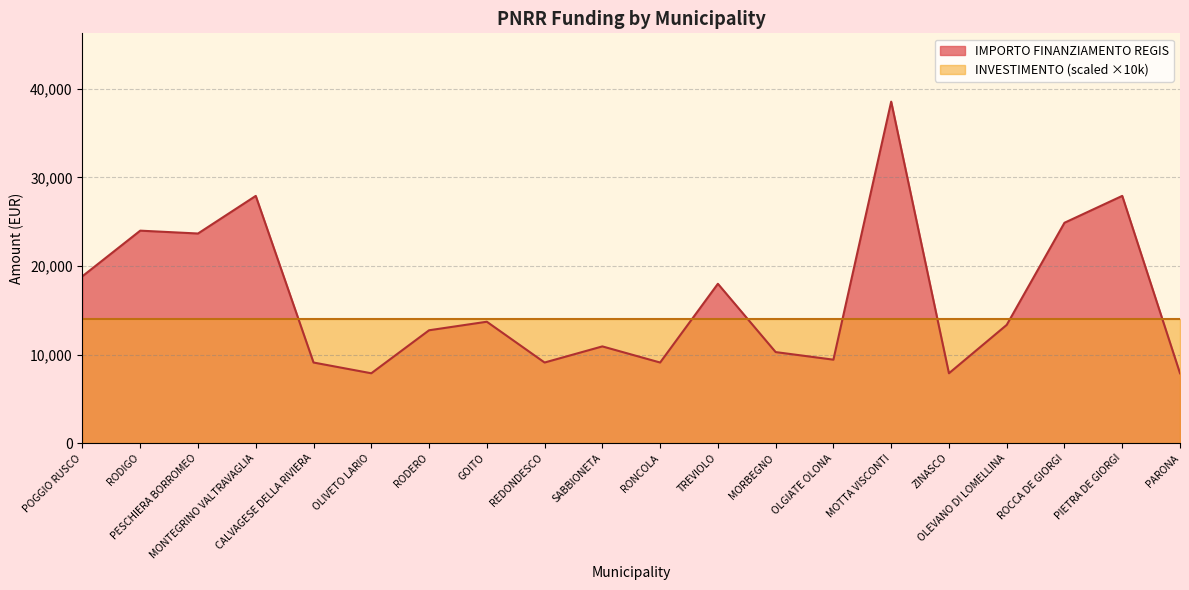

What position from the right is PARONA?

1